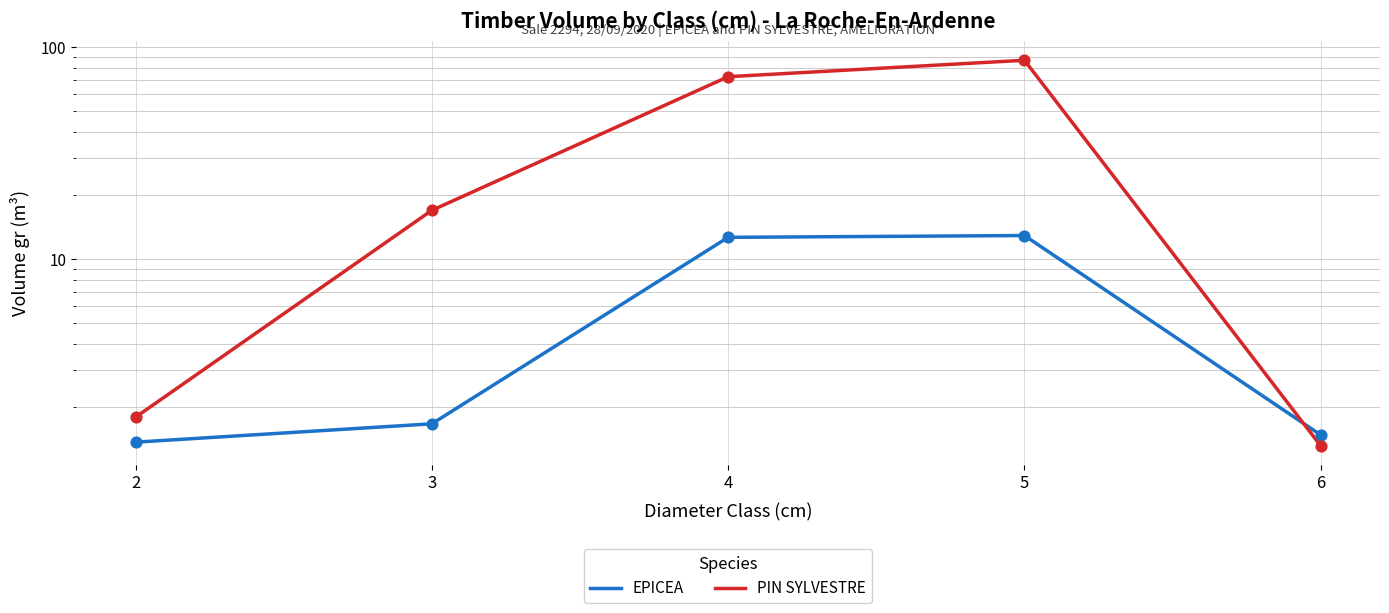

At how many categories does at least one series exceed 59?

2